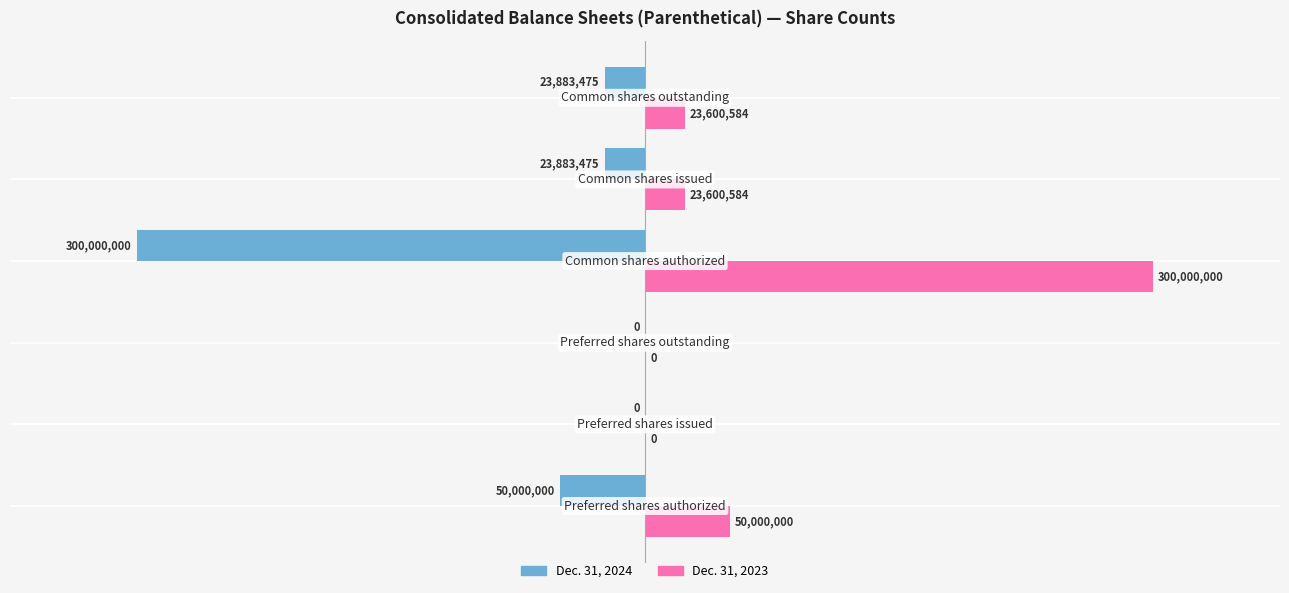

What is the sum of all Dec. 31, 2023 values?

397201168